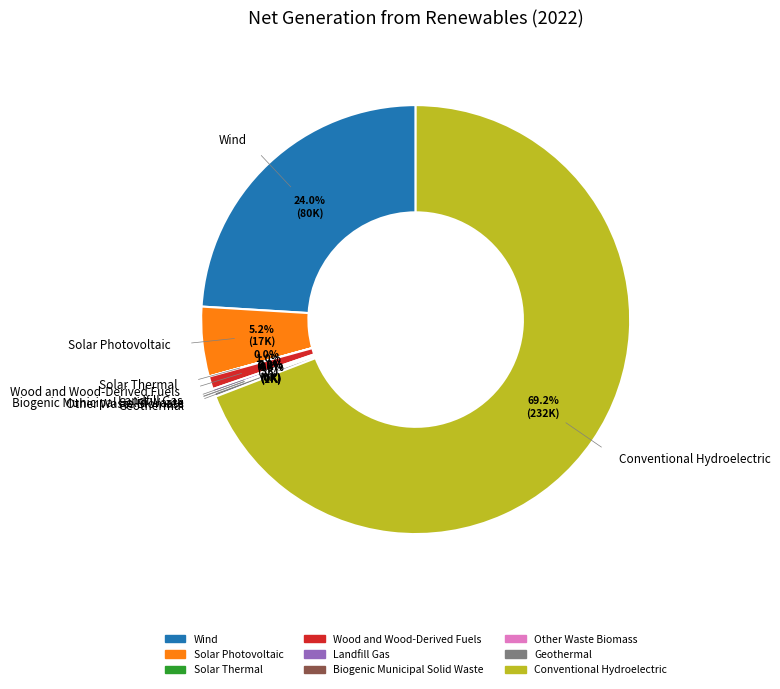

What percentage is NOT represented by Wind?

76.0%